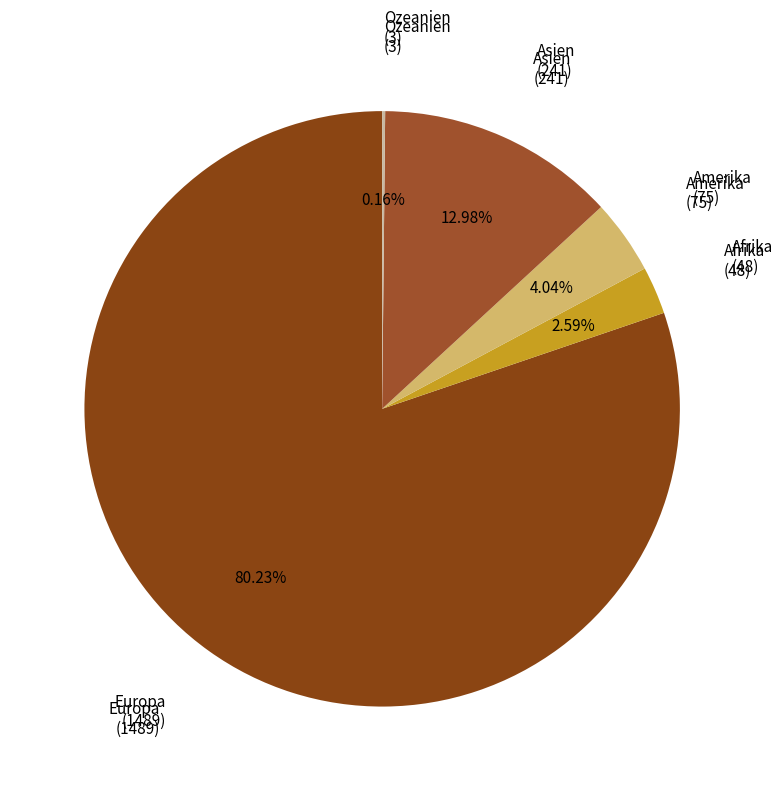

Which slice is the largest?

Europa